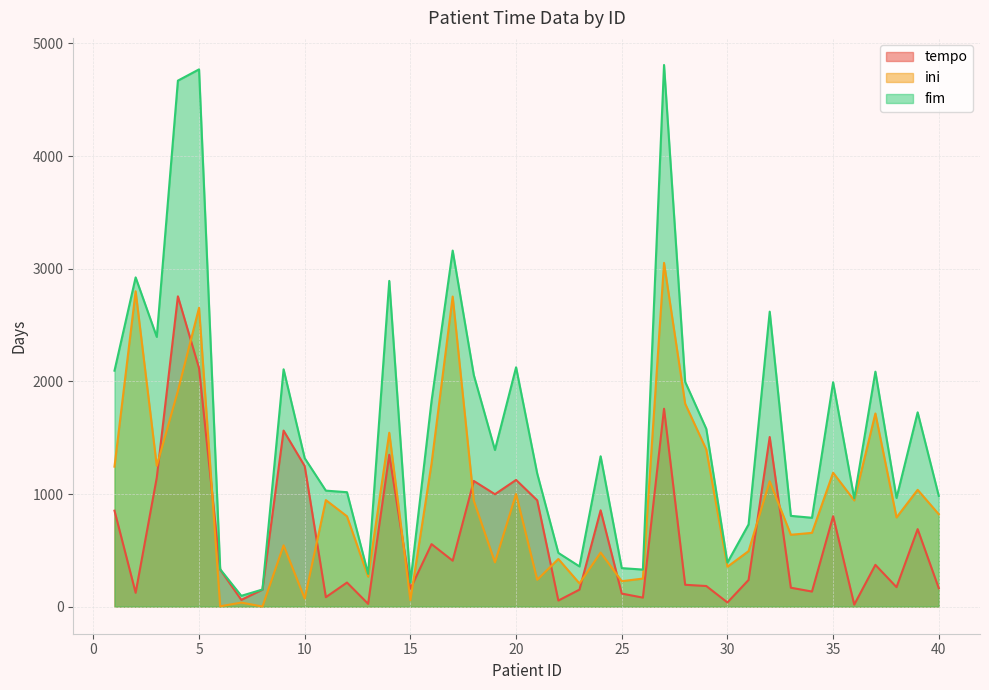

What is the highest value of the ini series?

3052